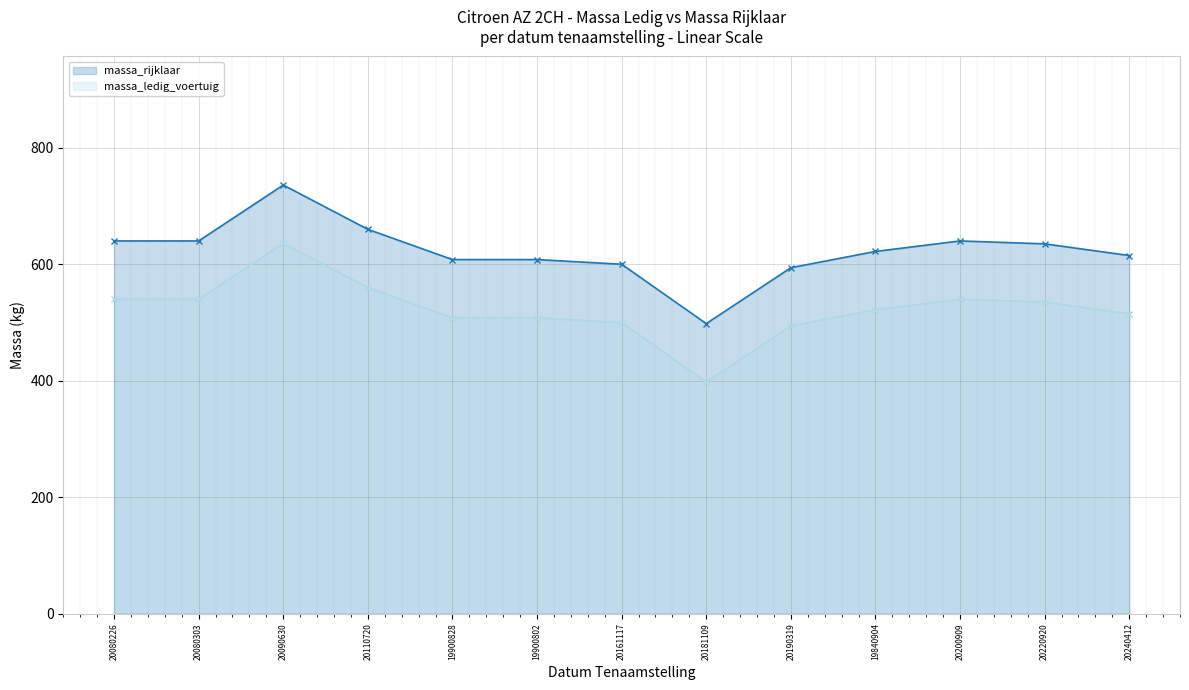

Rank the series by their average value, from highest to lowest.

massa_rijklaar, massa_ledig_voertuig